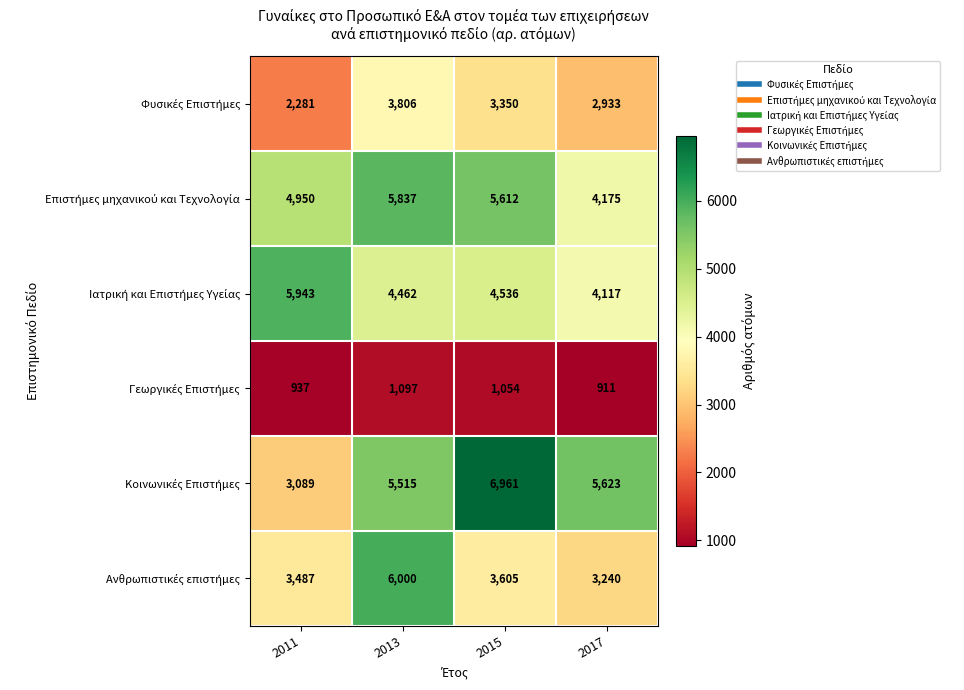

What is the difference between the highest and lowest values at 2013?

4903